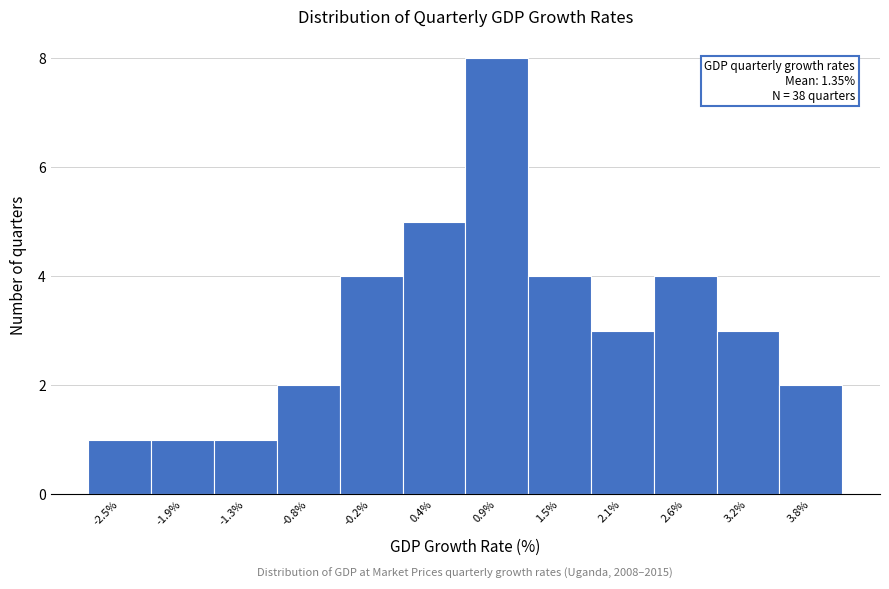

Reading left to right, extract all data points from this chart.

-2.5%=1	-1.9%=1	-1.3%=1	-0.8%=2	-0.2%=4	0.4%=5	0.9%=8	1.5%=4	2.1%=3	2.6%=4	3.2%=3	3.8%=2